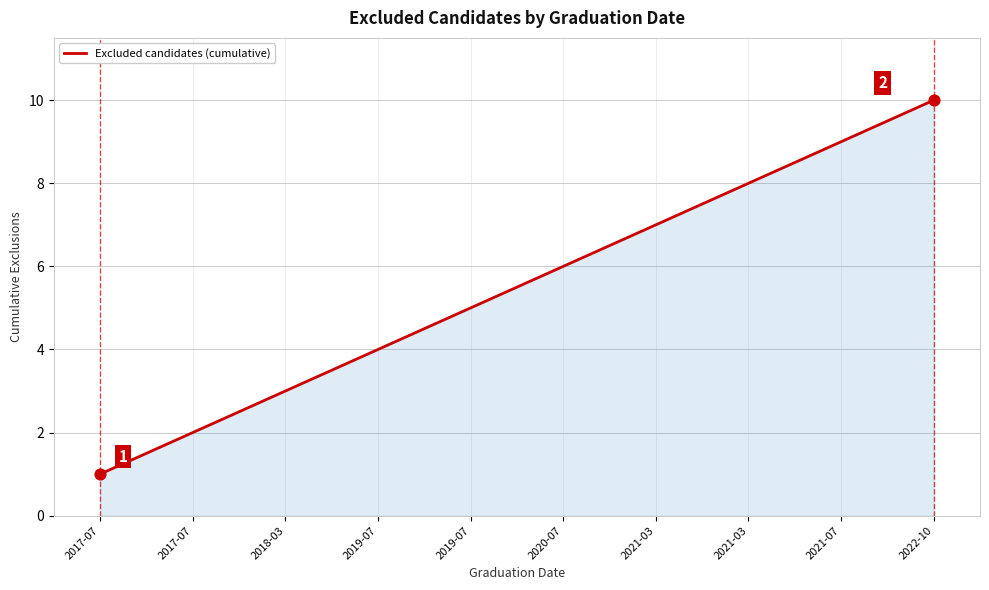

Between 2020-07 and 2017-07, which is larger?

2020-07